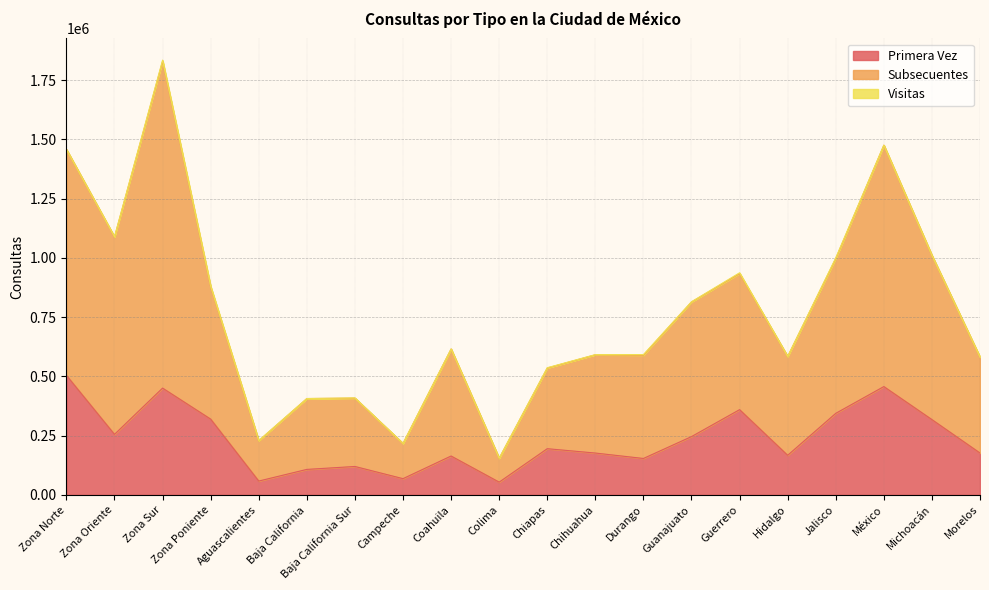

How many interior local valleys does the Subsecuentes series have?

5